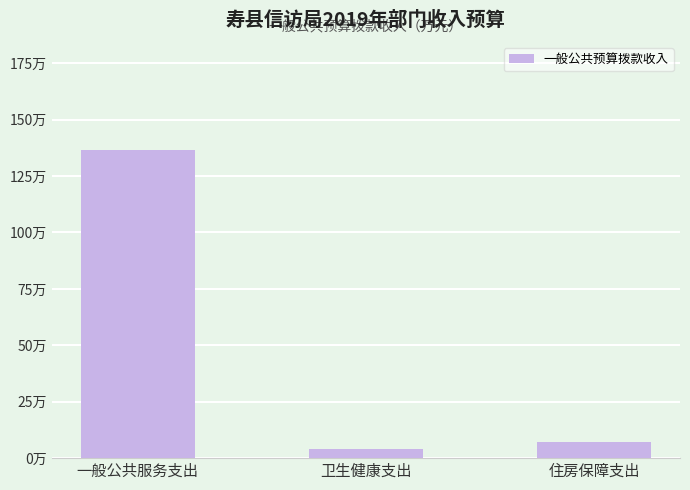

Does the chart contain stacked bars?

No